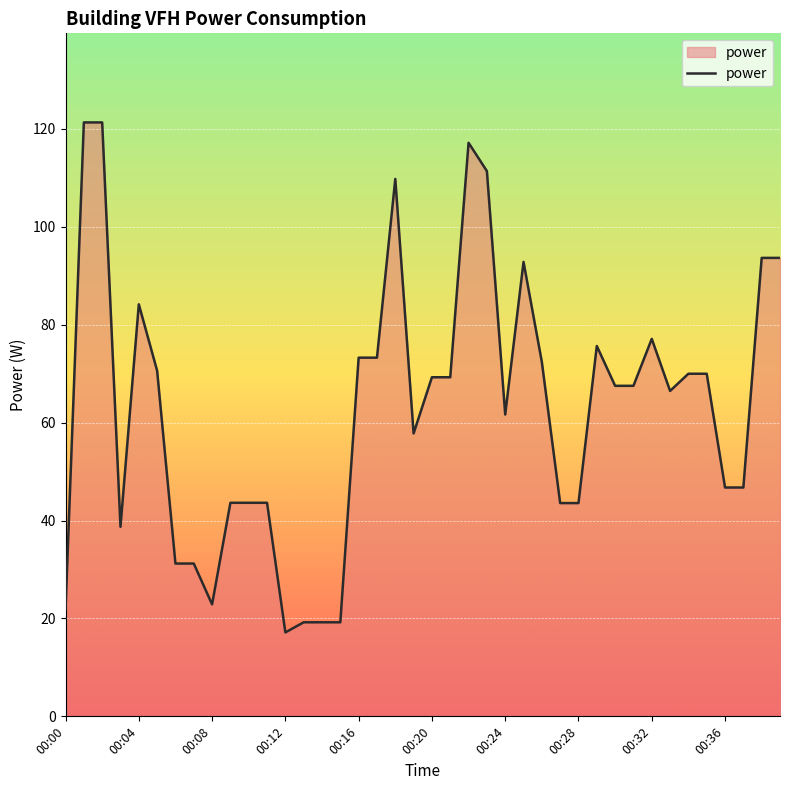

True or false: there are more than 1 points higher than both neighbors.

True